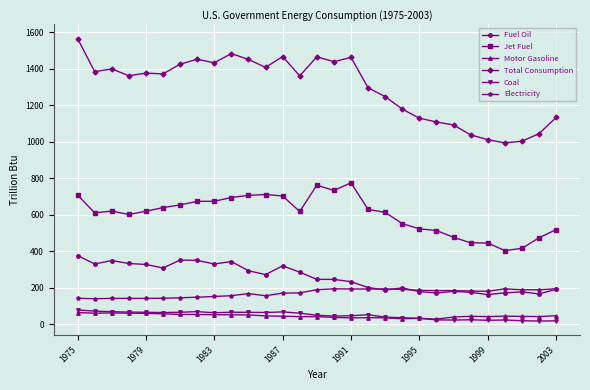

What is the lowest value of the Total Consumption series?

993.1